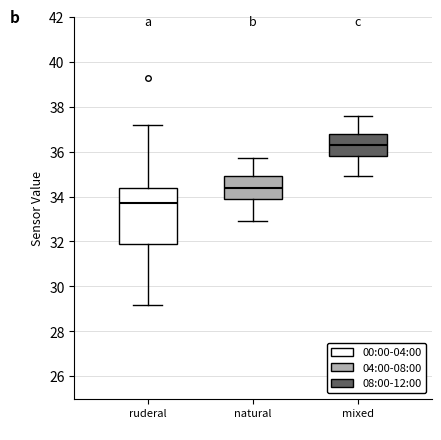

Reading left to right, read every box against the y-axis: the position of its median line, the range the box covers, and the ends of its whiskers. The values are not printed on the chart, so give them approximately, as read against the axis.

ruderal: median 33.8, box 31.8 to 34.4, whiskers 29.2 to 37.2
natural: median 34.4, box 33.8 to 35.0, whiskers 33.0 to 35.8
mixed: median 36.4, box 35.8 to 36.8, whiskers 35.0 to 37.6